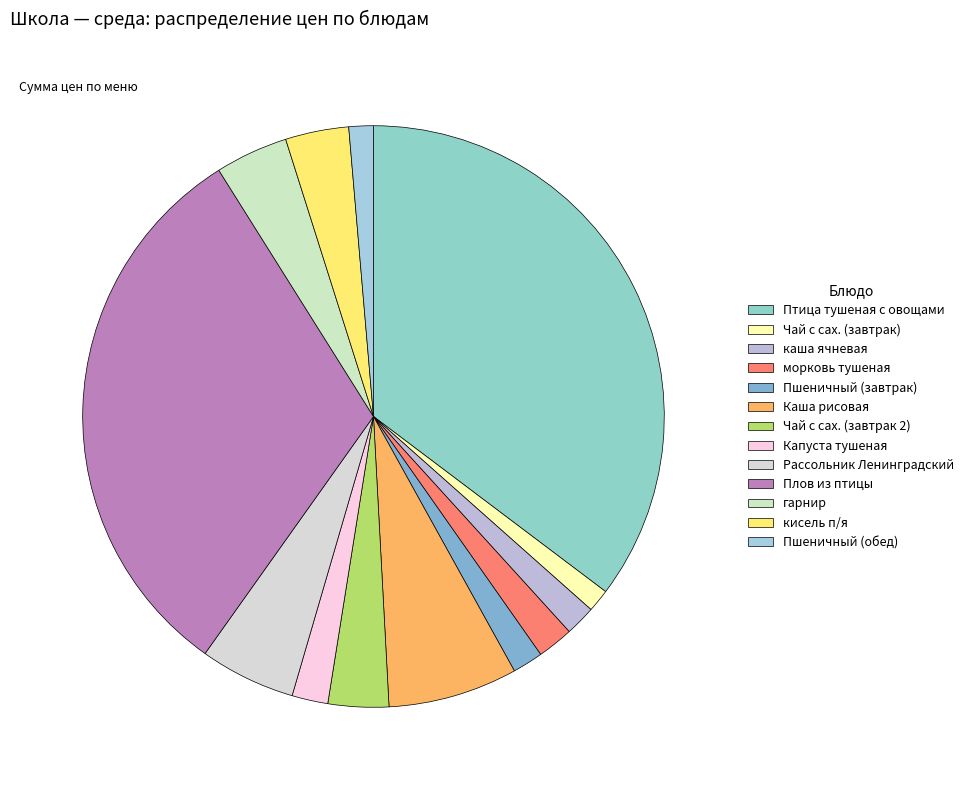

What is the ratio of the value at Пшеничный (обед) to the value at морковь тушеная?

0.7